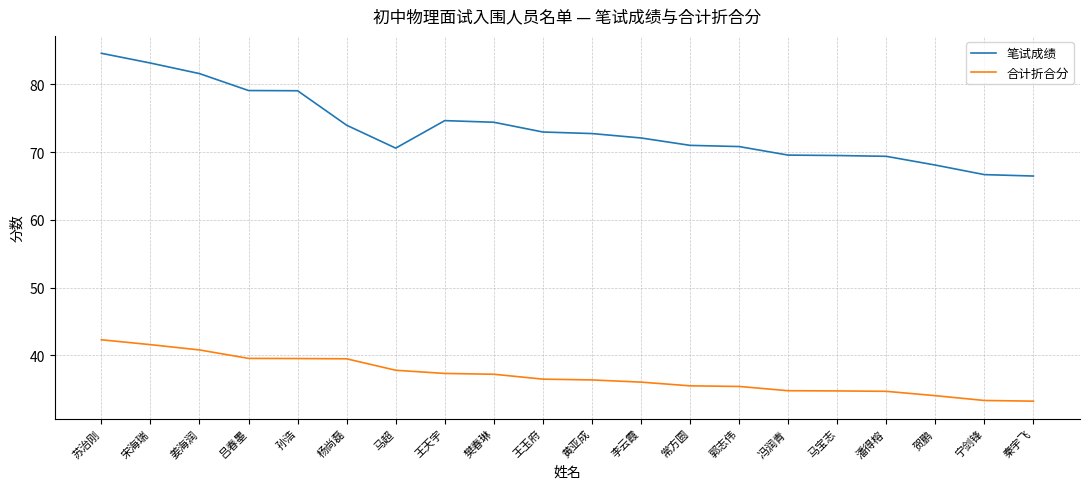

The 笔试成绩 series shows 117.0 at 潘得榕. True or false?

False